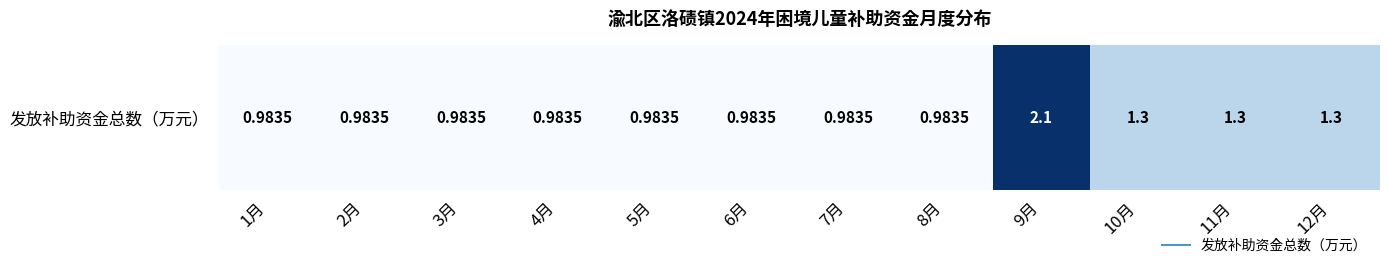

What is the maximum value shown in the chart?

2.1